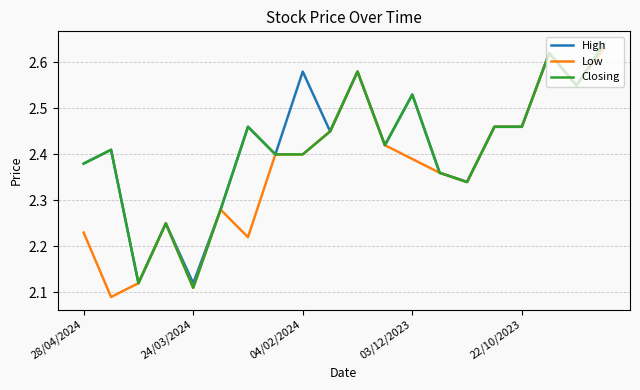

Count the High values in the range 2 to 3.

20